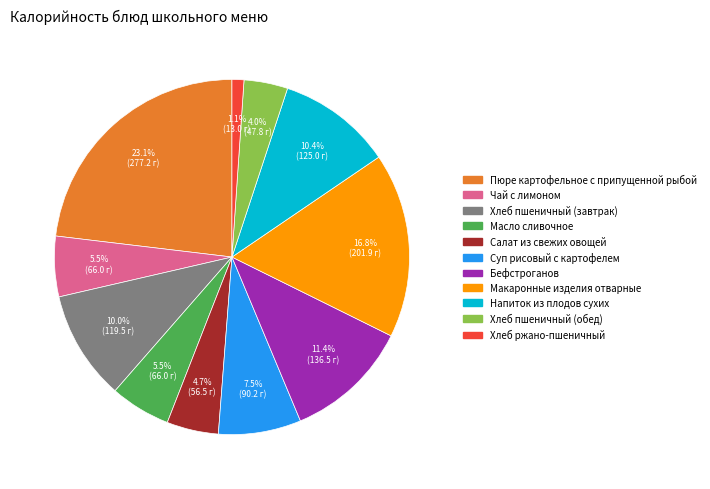

What percentage do Суп рисовый с картофелем and Пюре картофельное с припущенной рыбой together represent?

30.6%